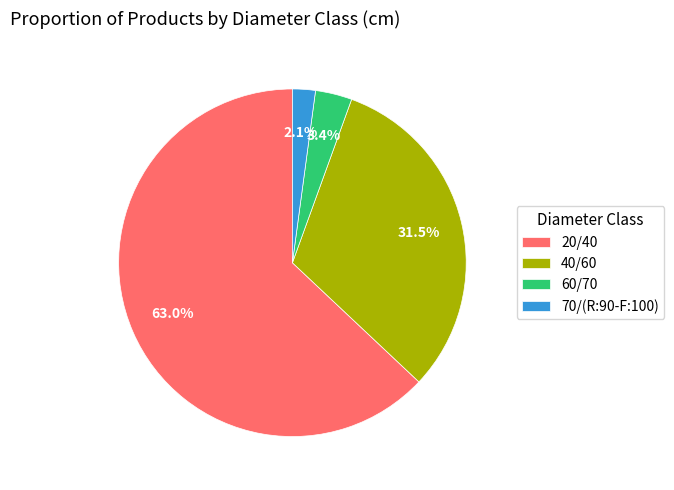

What is the ratio of the value at 20/40 to the value at 60/70?

18.5